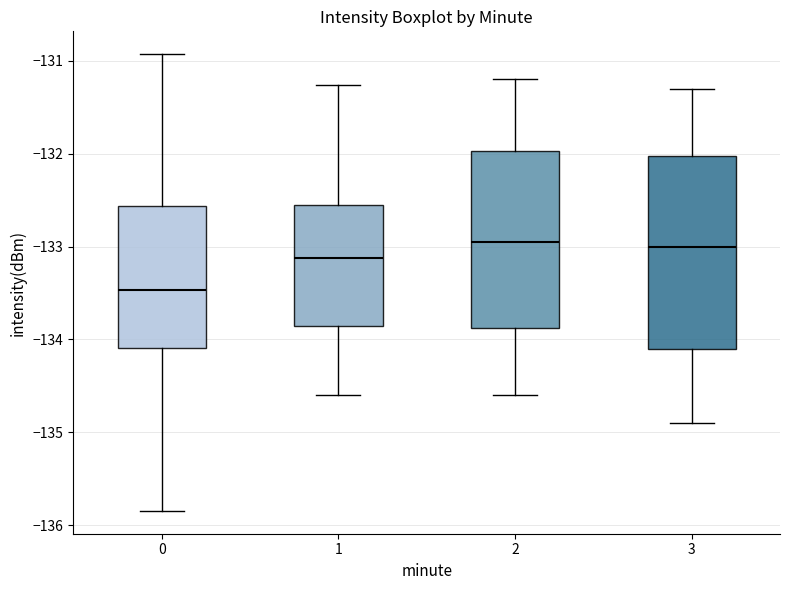

Which box's median line is the lowest?

0